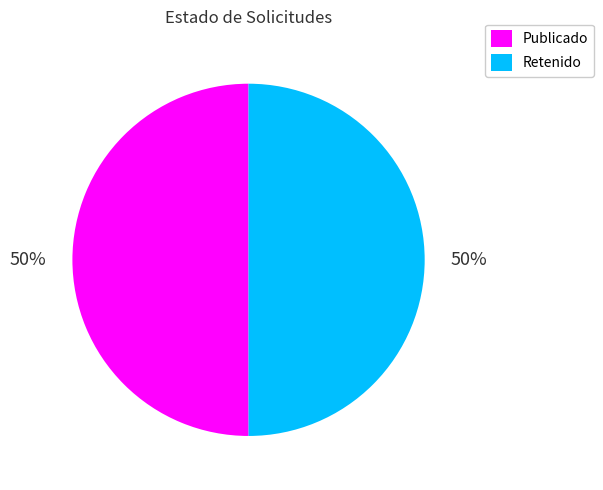

Approximately how many times larger is the value at Retenido compared to Publicado?

1.0